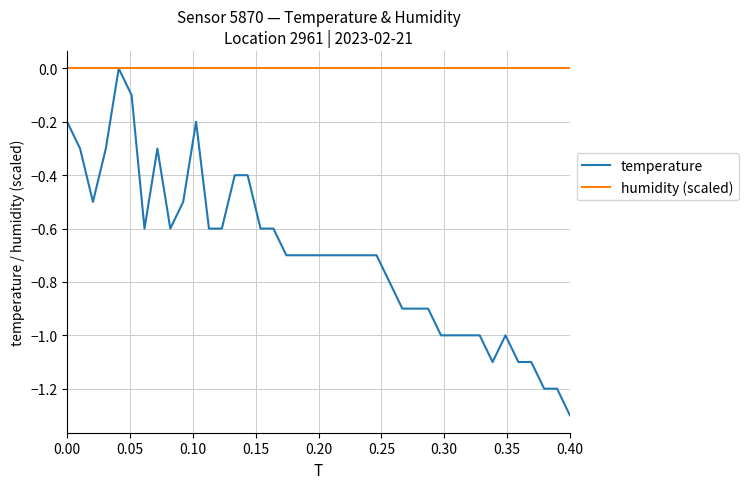

Which category has the lowest value in the temperature series?

39